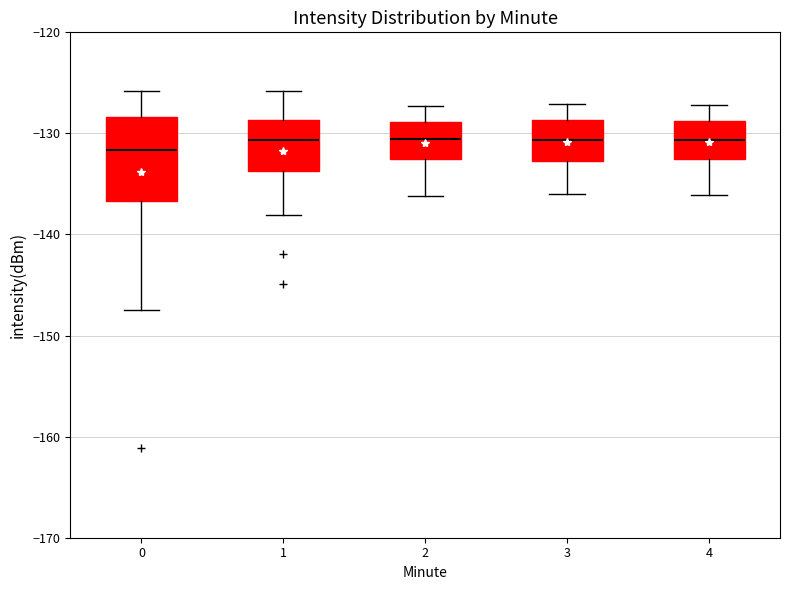

Comparing the boxes themselves (not the whiskers), which one is the tallest?

0